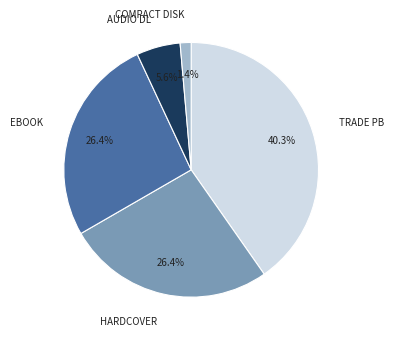

Does any single category account for the majority?

No